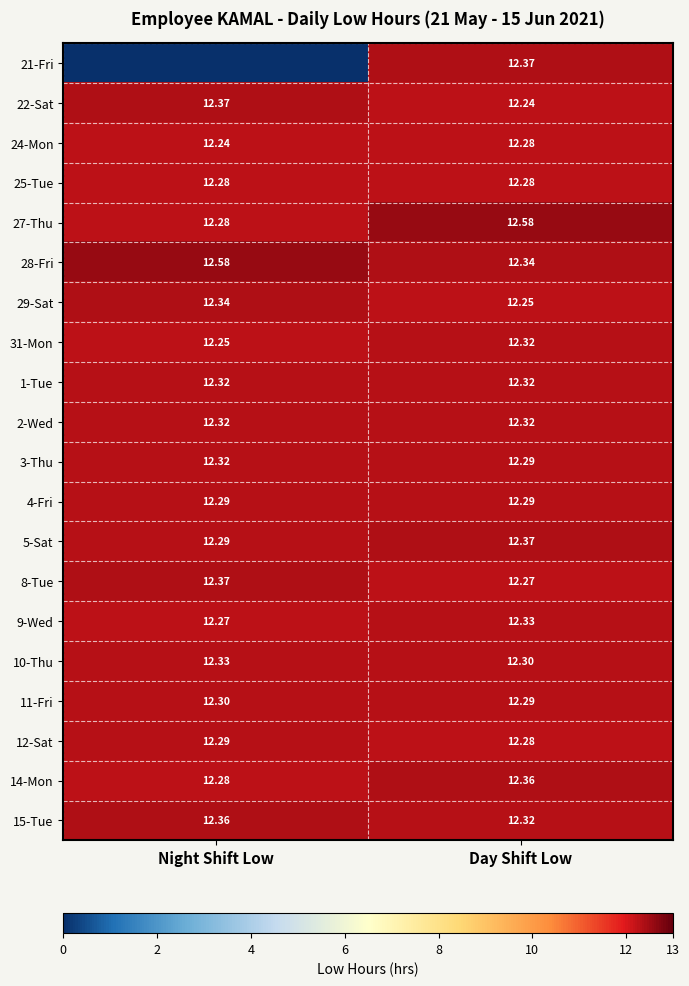

What is the lowest value of the 9-Wed series?

12.3